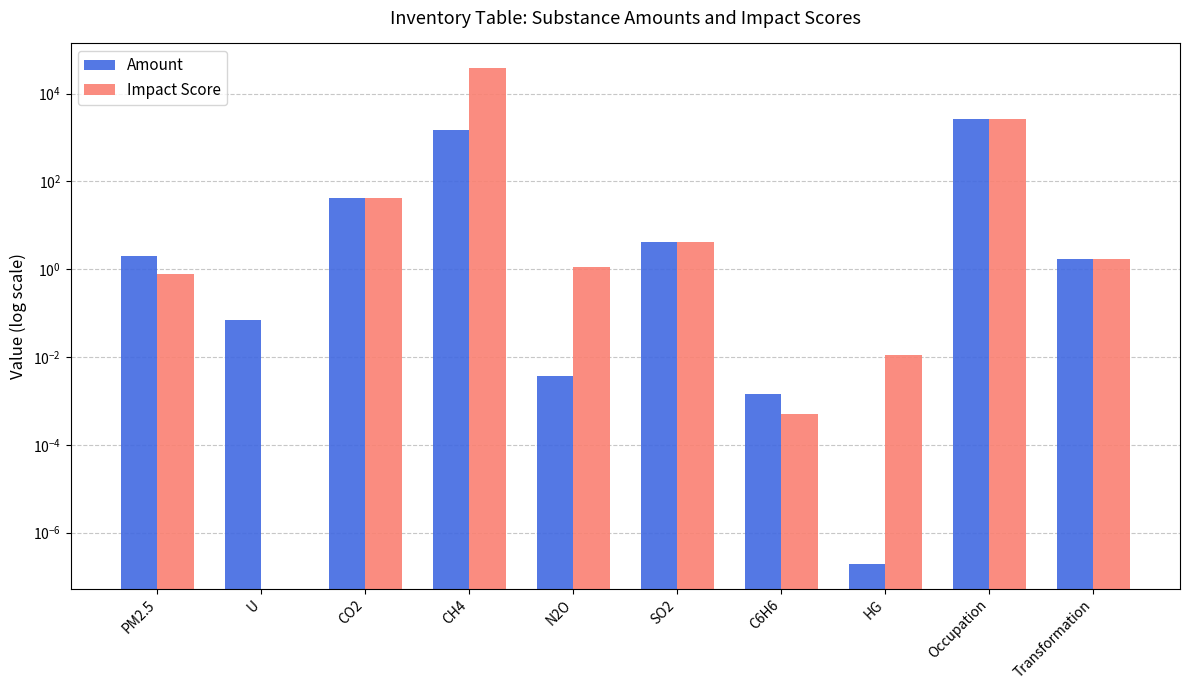

How many data points in Impact Score are above 1?

6